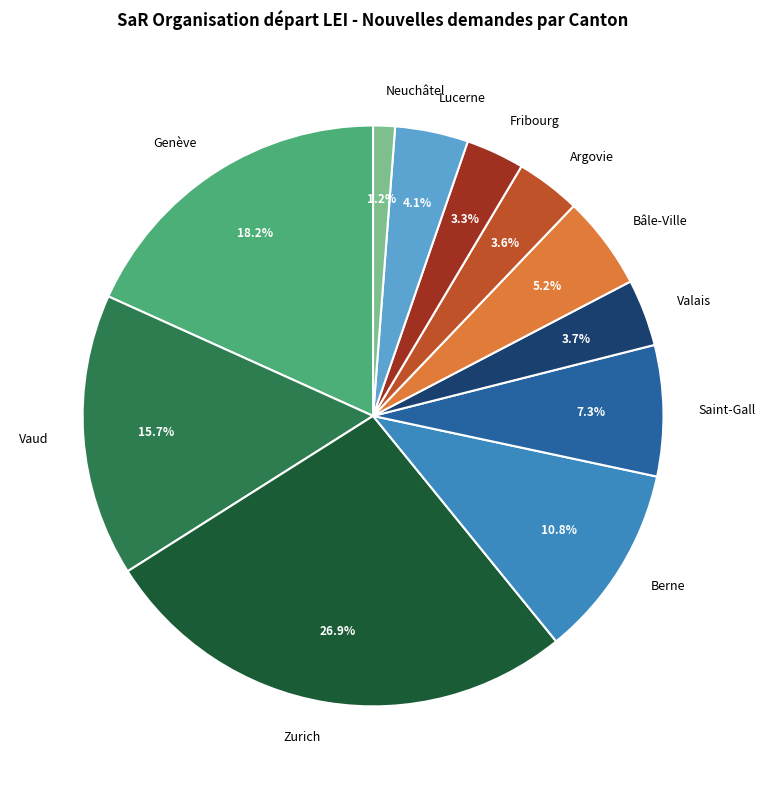

To the nearest percent, what percentage of the pie is Zurich?

27%